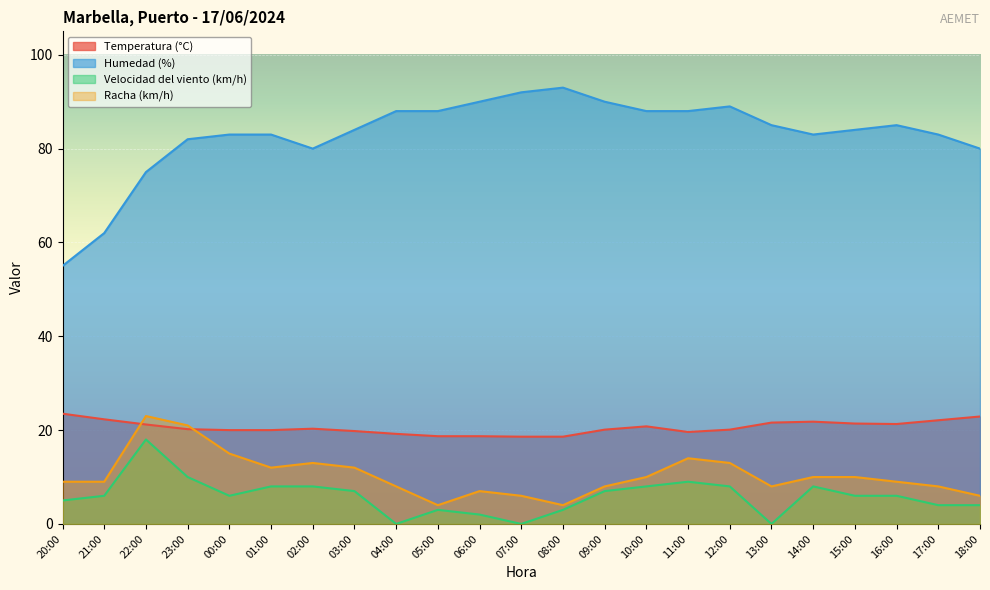

What is the value of the Racha (km/h) point at the 1st from the left?

9.0